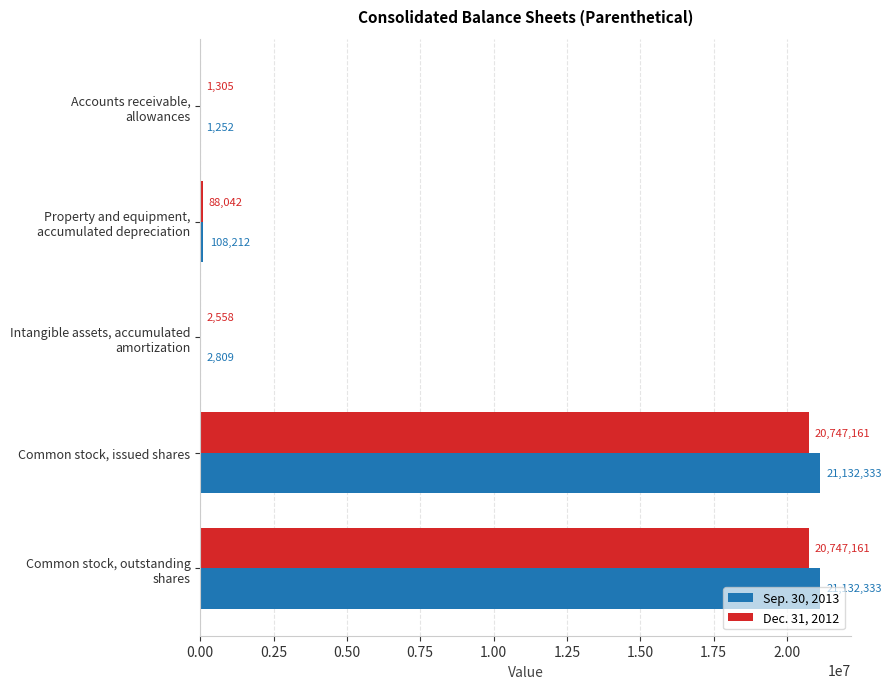

Is it true that Dec. 31, 2012 equals 20747161 at Common stock, issued shares?

True